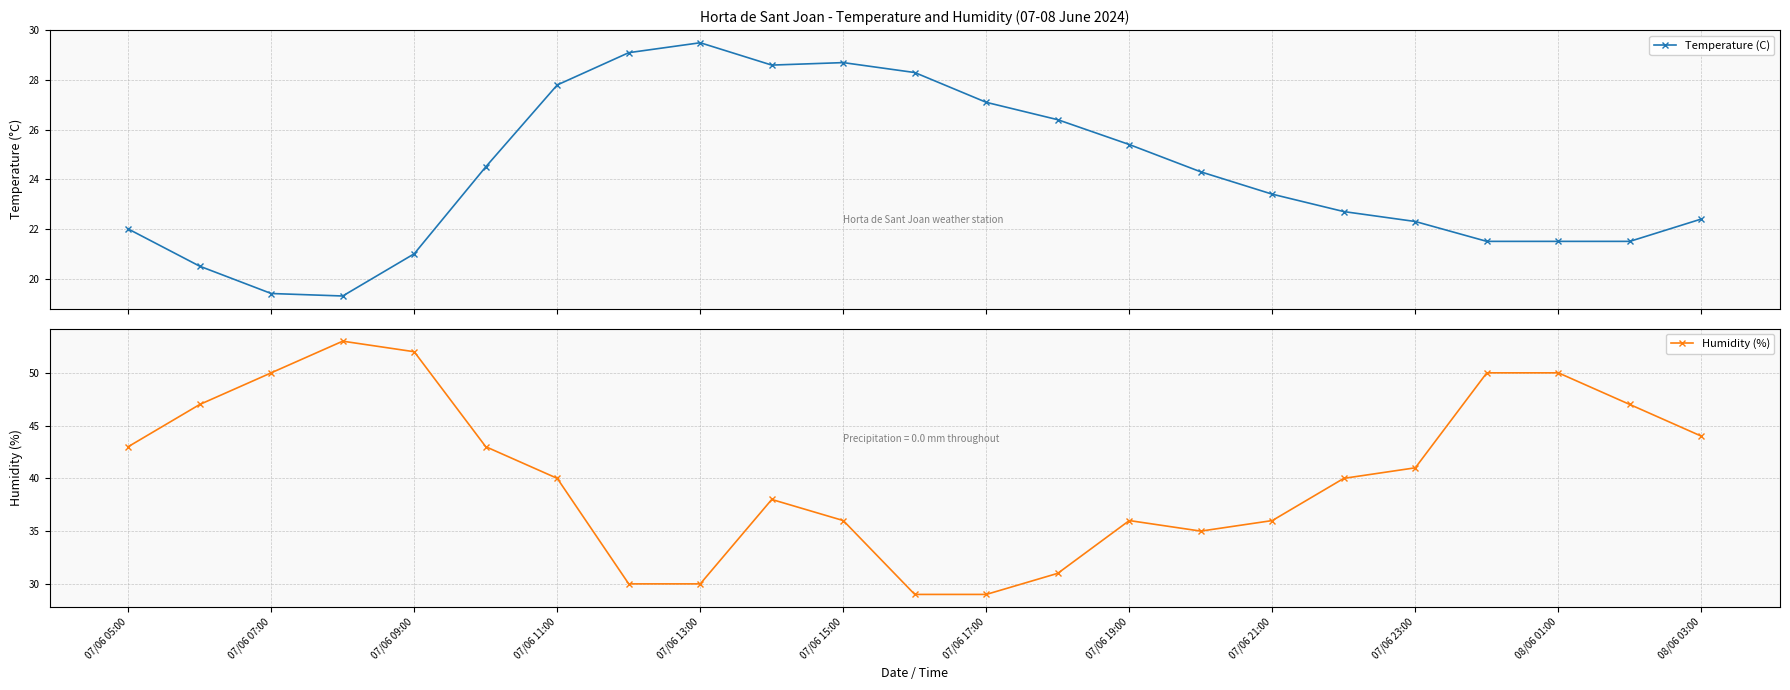

In Temperature (C), how many points are higher than both neighbors (excluding endpoints)?

2